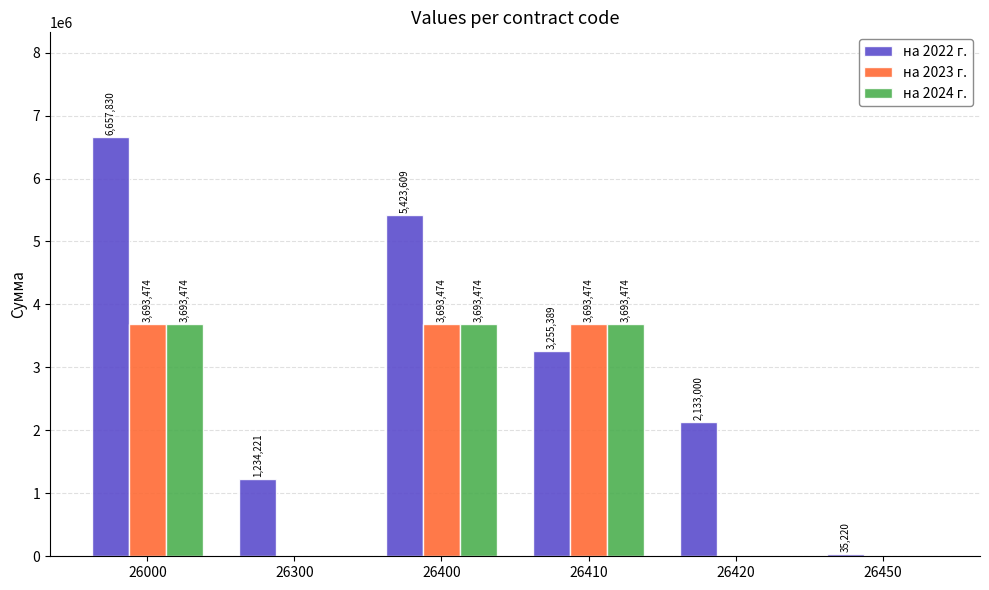

What is the sum of the на 2023 г. values at 26450 and 26410?

3693474.0